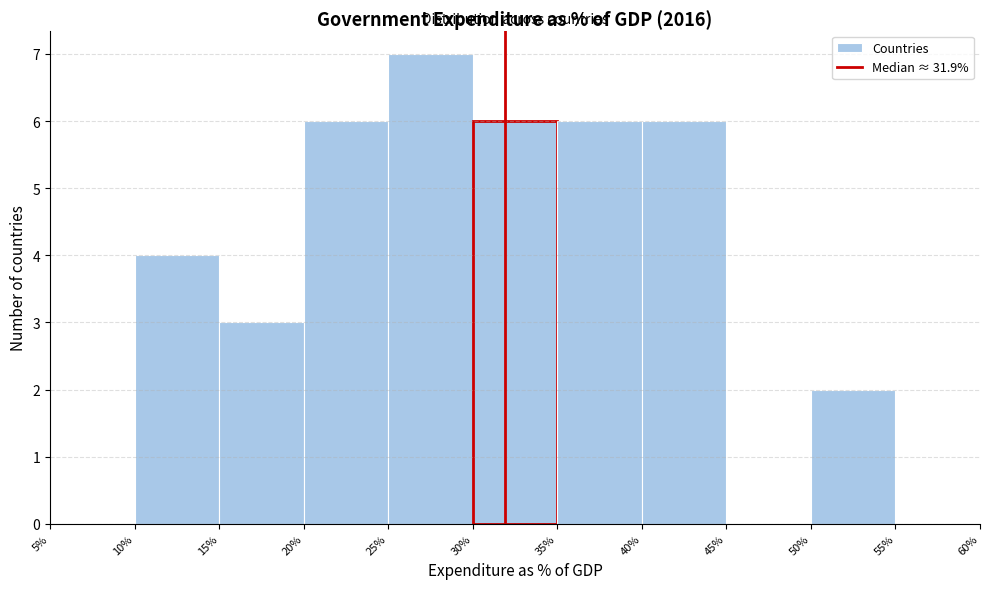

What is the height of the bar covering 30% to 35% on the x-axis? The values are not printed on the chart, so give them approximately, as read against the axis.

6